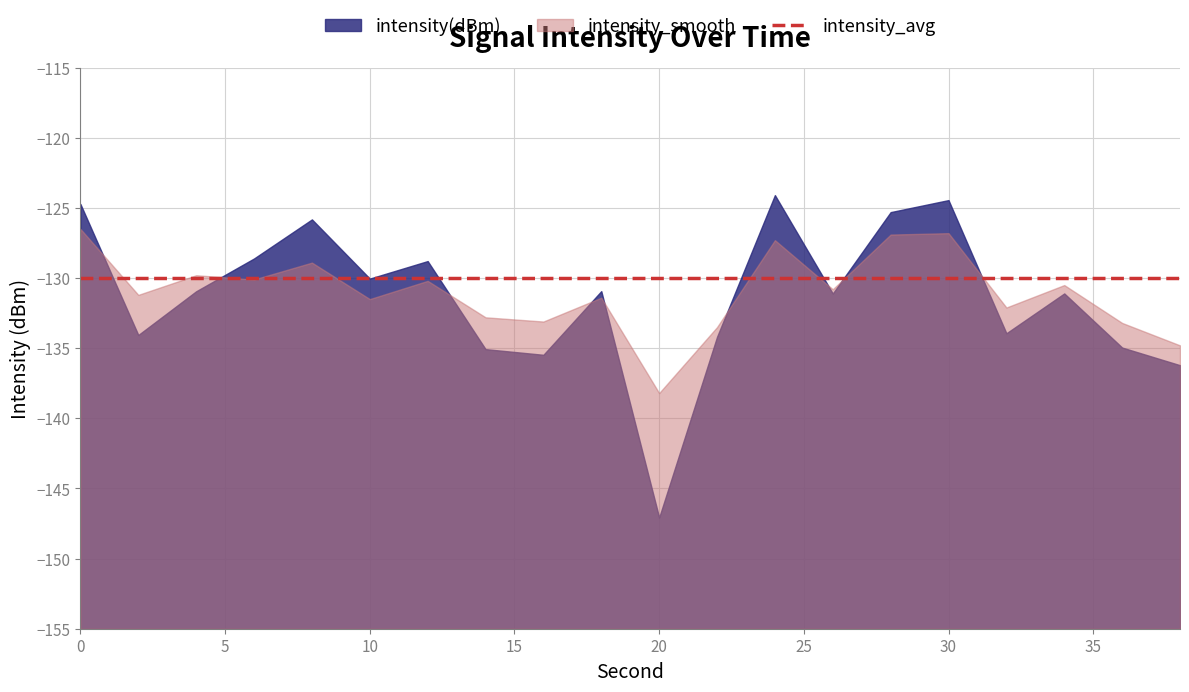

What is the value of the intensity_smooth point at the 17th from the left?

-132.1